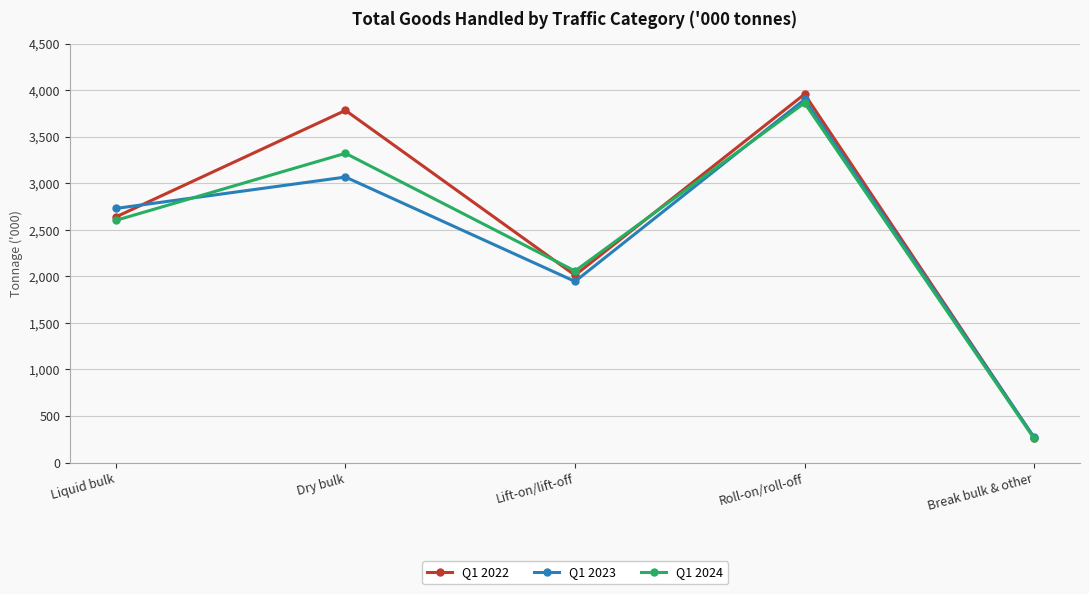

What is the average value of the Q1 2022 series?

2531